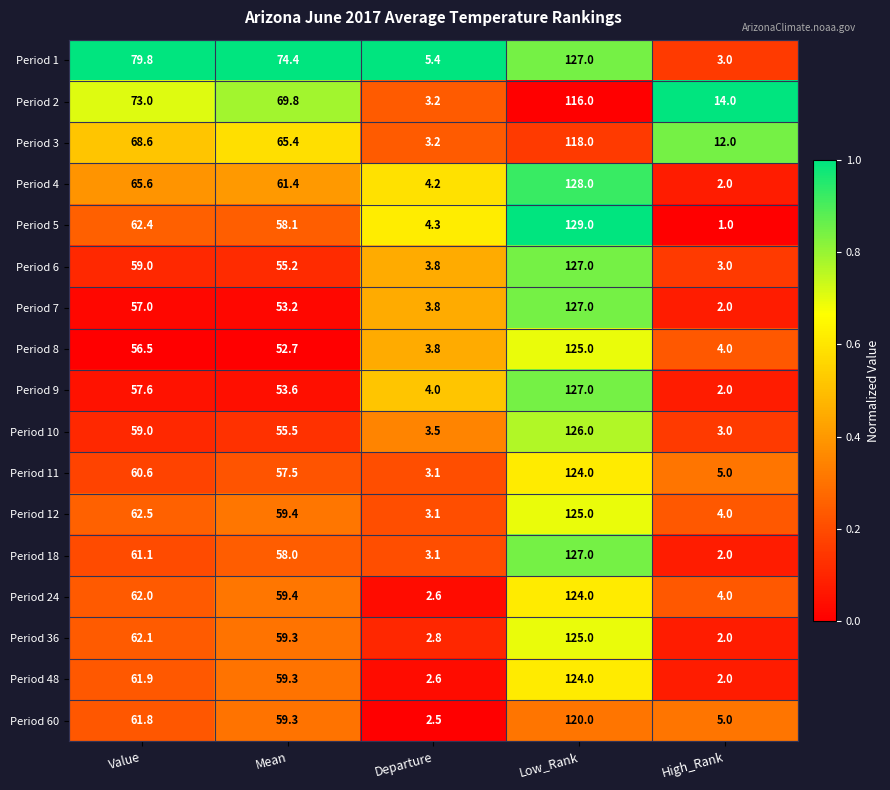

What is the average value of the Period 7 series?

48.6